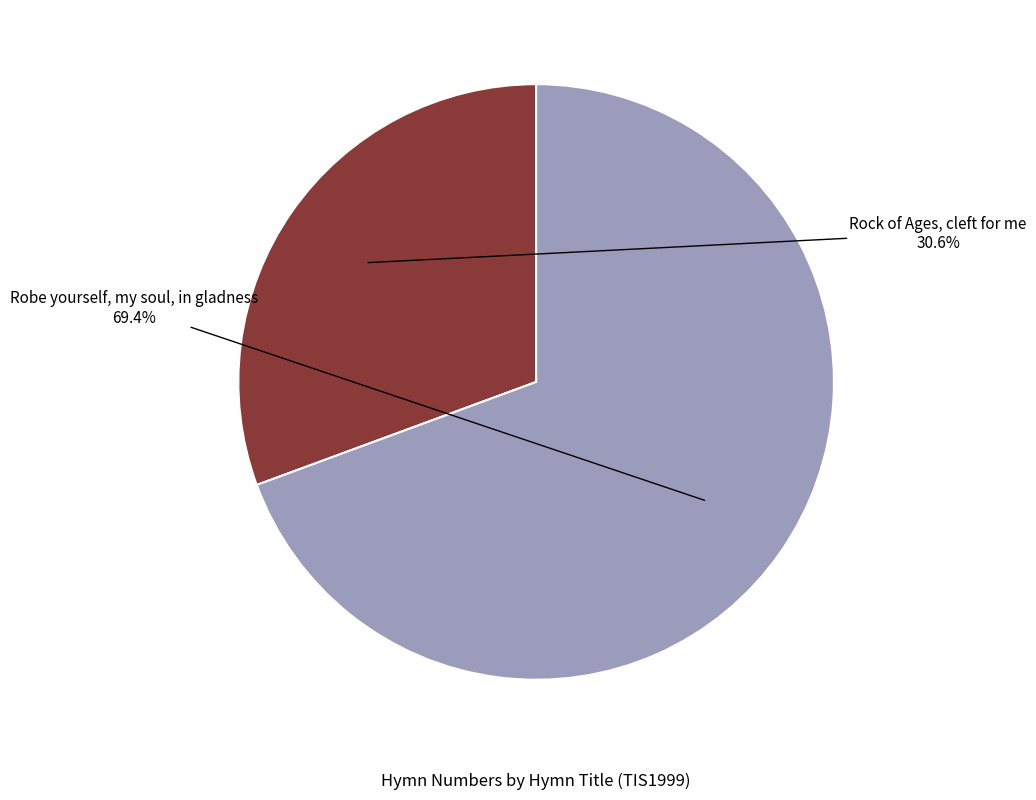

How many slices are in this pie chart?

2